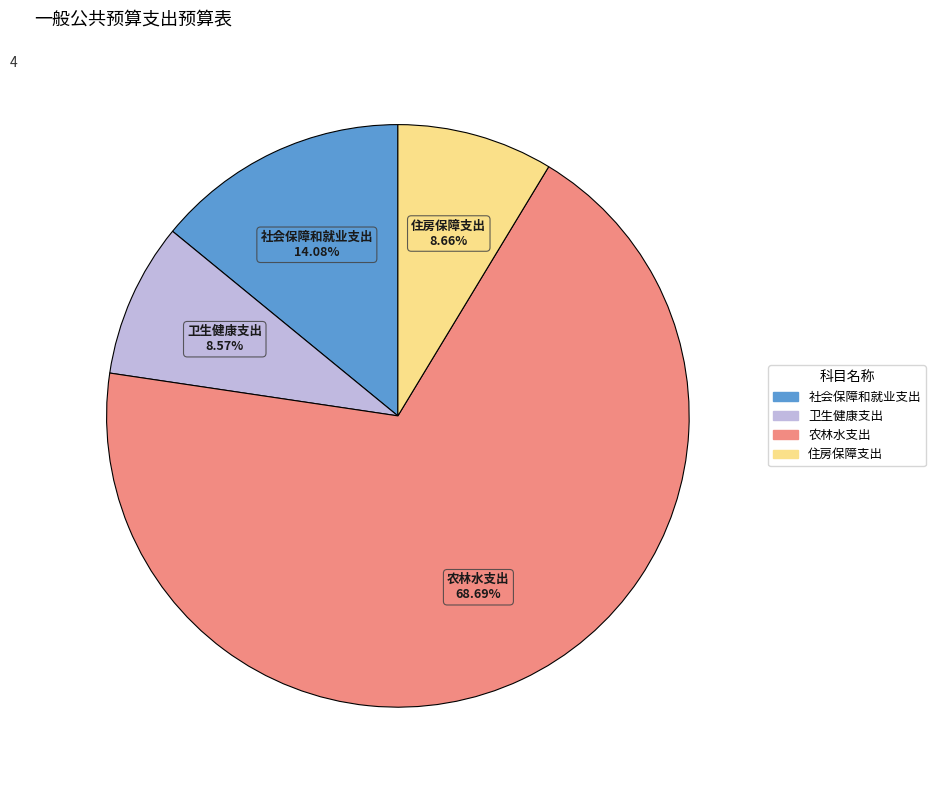

What percentage is NOT represented by 住房保障支出?

91.3%